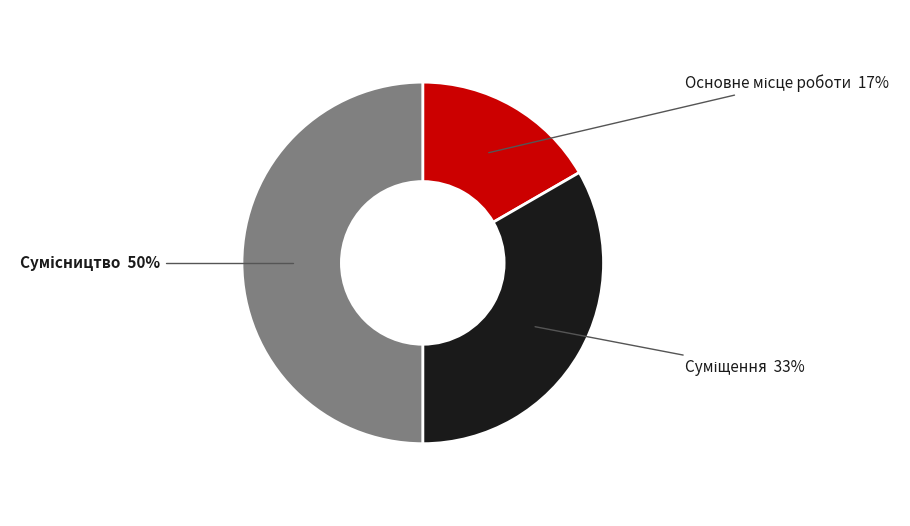

To the nearest percent, what is the difference between the largest and smallest slice percentages?

33%